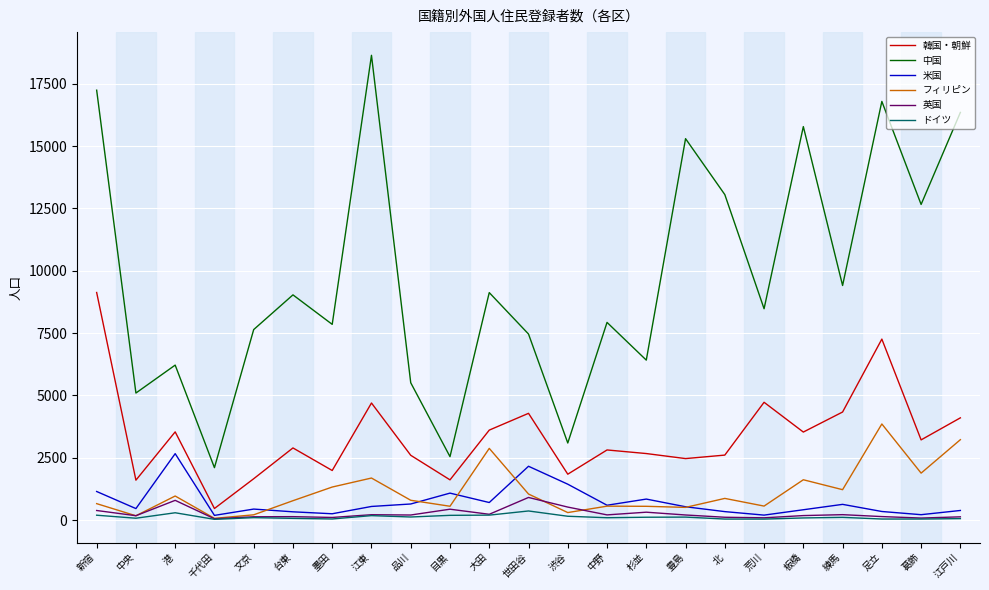

True or false: 韓国・朝鮮 has a value of 2811 at 中野.

True